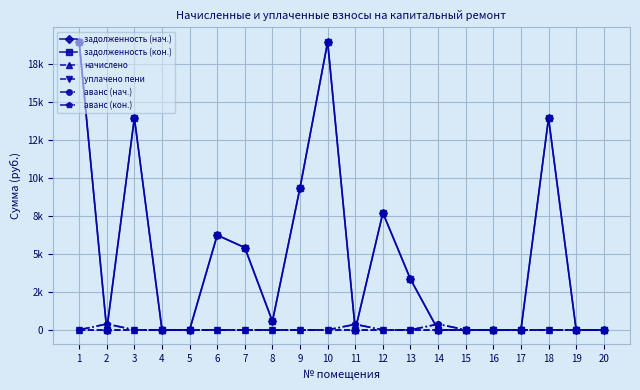

At how many categories does at least one series exceed 13497?

4